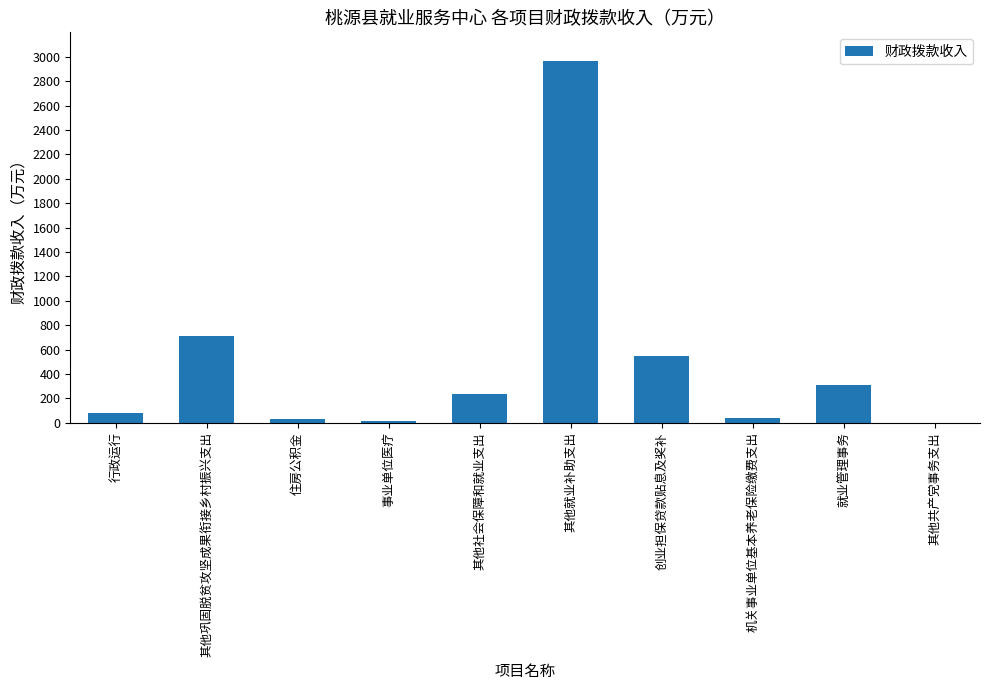

Which has a higher value, 其他就业补助支出 or 其他社会保障和就业支出?

其他就业补助支出